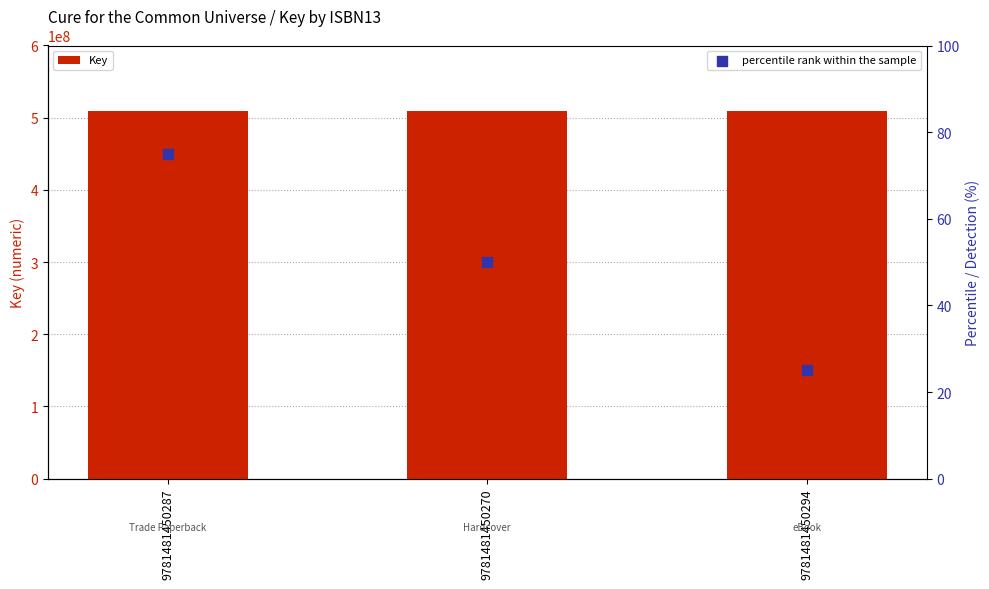

Which series contains the highest Y value?

Key